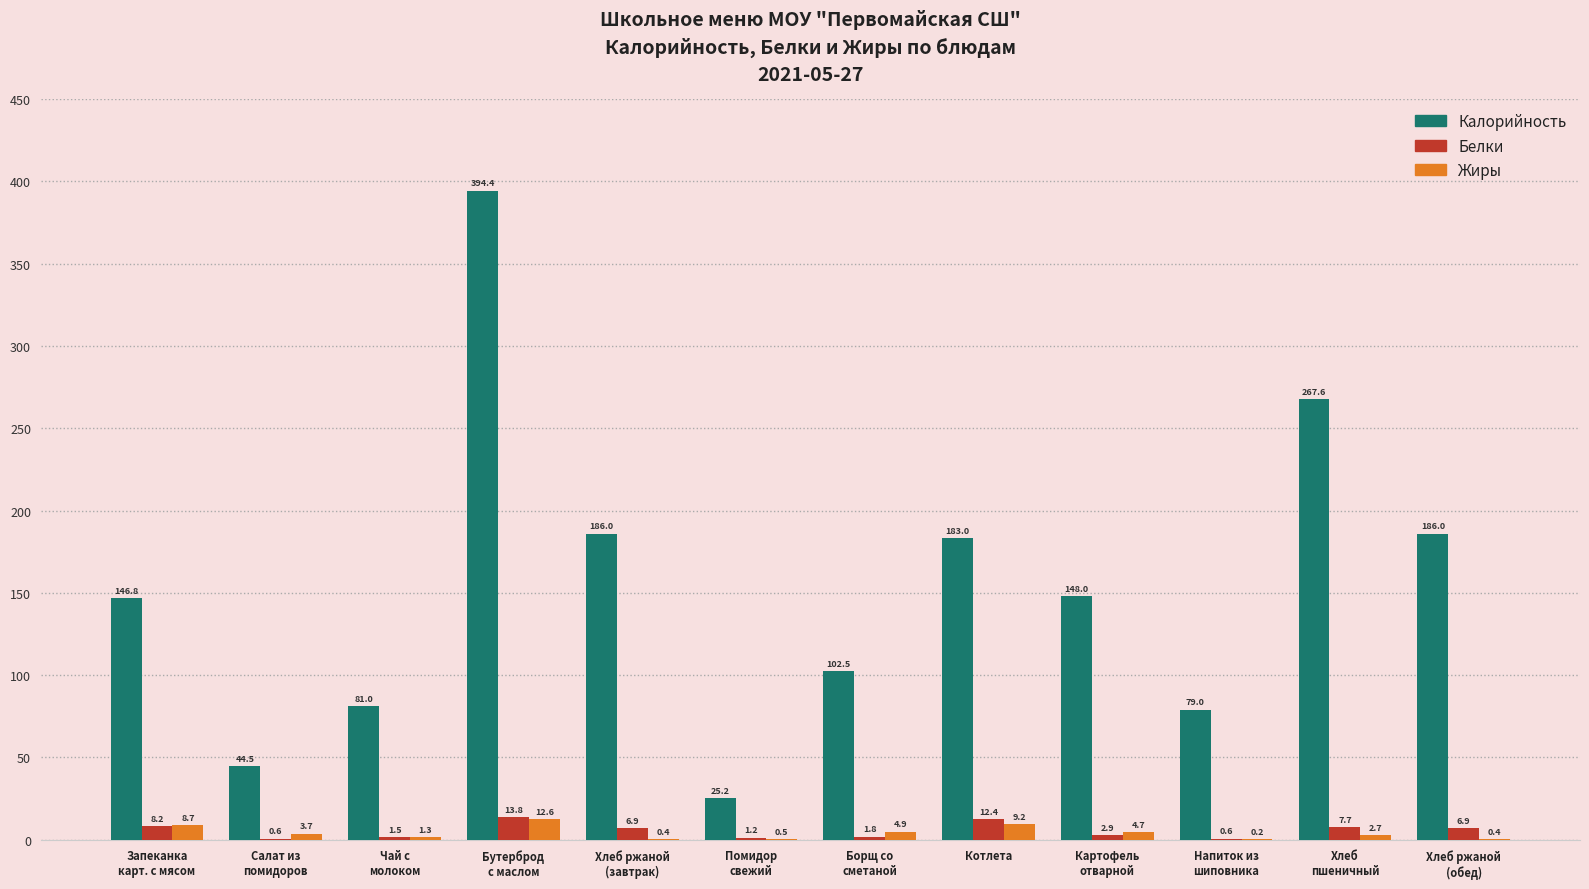

Which series has the largest total across all categories?

Калорийность